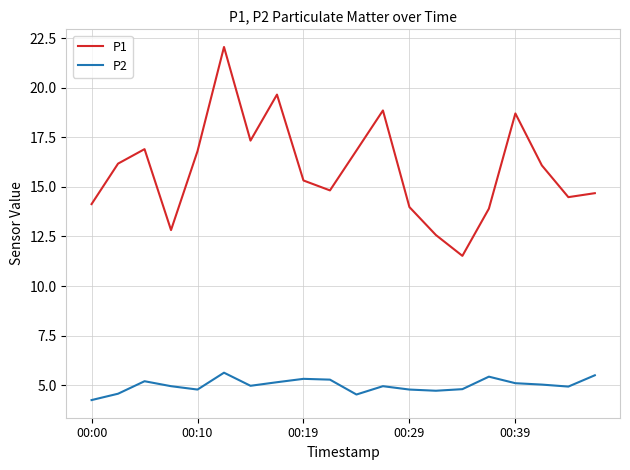

True or false: P1 and P2 cross at least once.

False